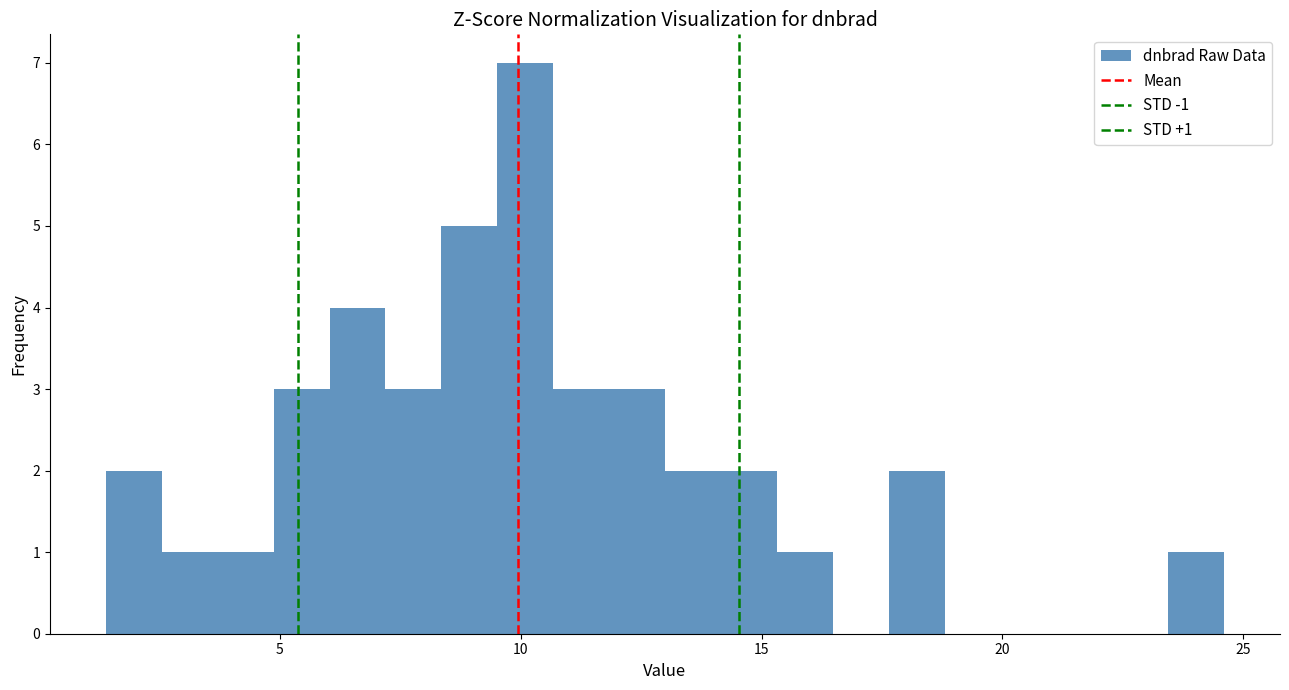

Around what value on the x-axis is the tallest bar? Give the approximate position of its centre, as read against the axis.

10.0